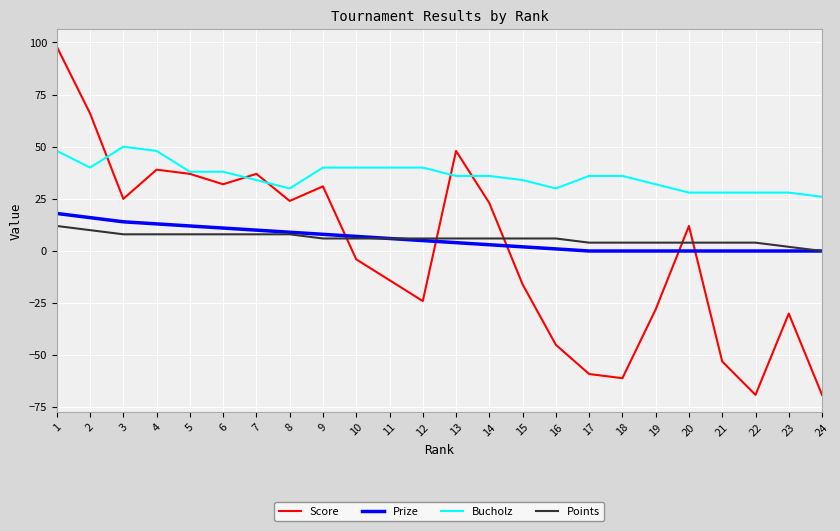

The value of Prize at 22 is 10. True or false?

False